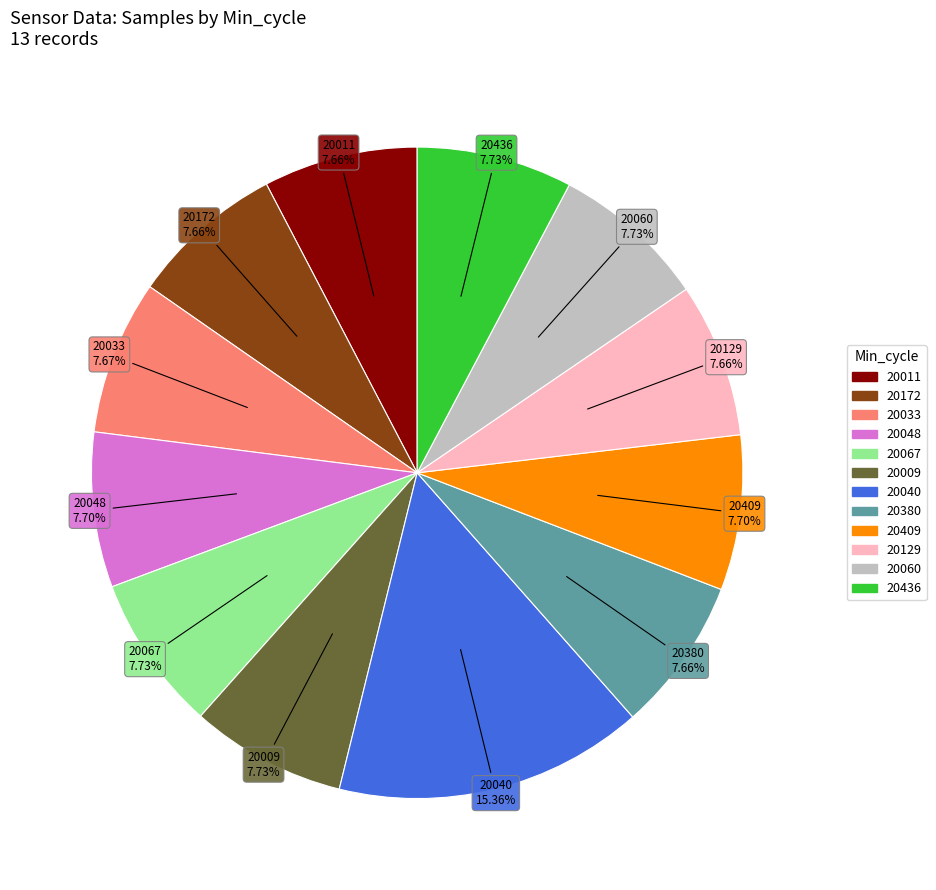

Is there any slice that represents more than half of the pie?

No